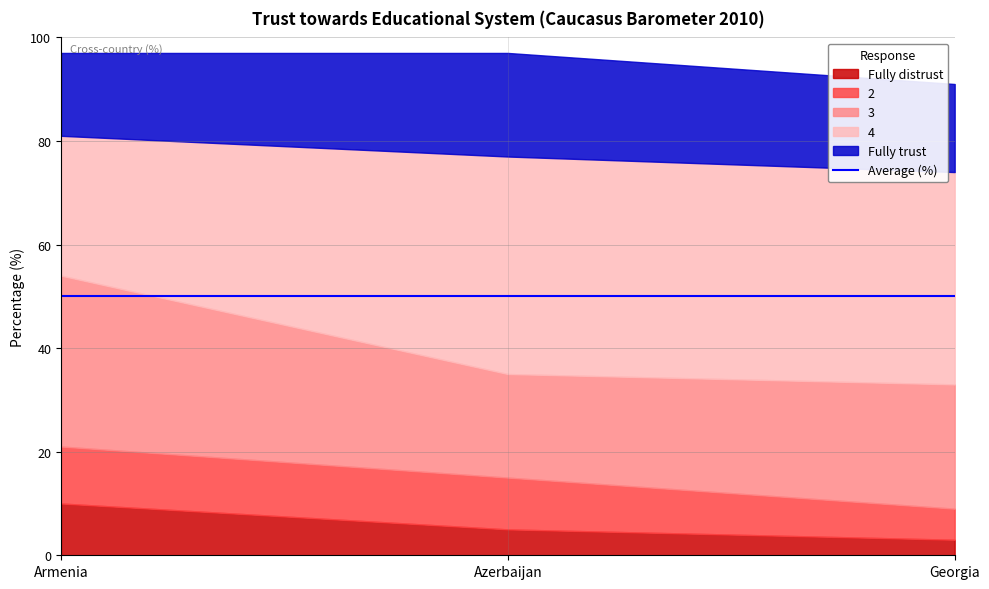

Which category has the lowest value in the Fully trust series?

Armenia